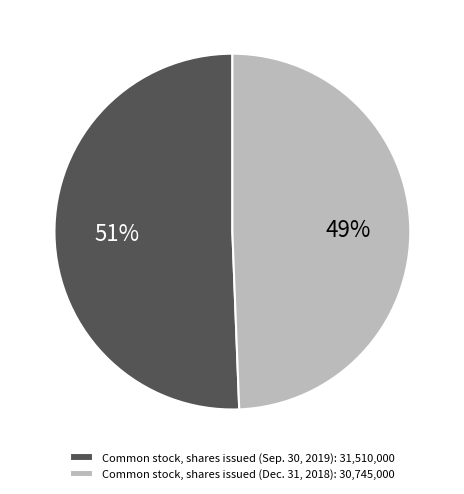

Which has a higher value, Common stock, shares issued (Dec. 31, 2018): 30,745,000 or Common stock, shares issued (Sep. 30, 2019): 31,510,000?

Common stock, shares issued (Sep. 30, 2019): 31,510,000